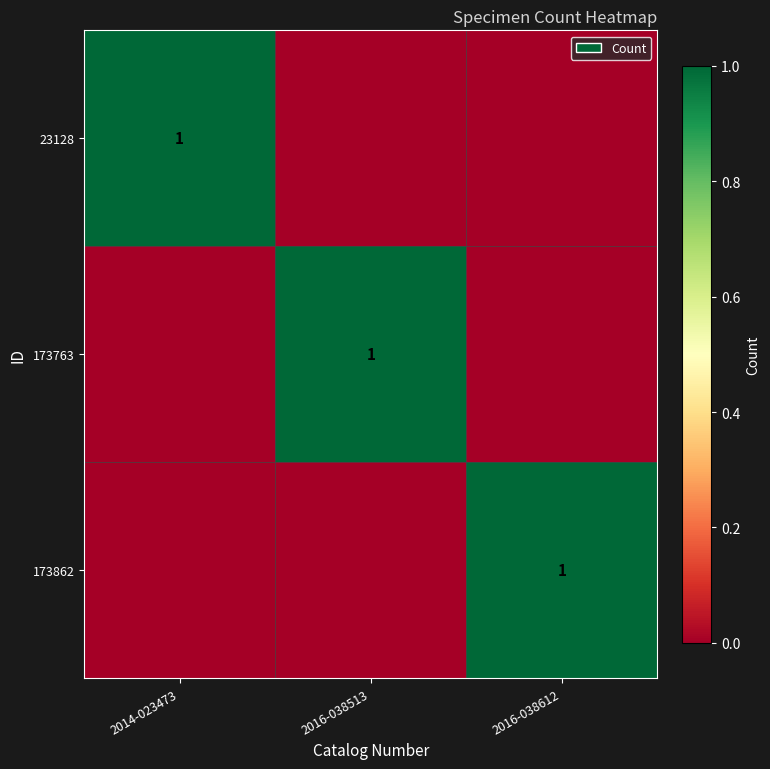

Rank the categories by 23128 value from lowest to highest.

2016-038513, 2016-038612, 2014-023473